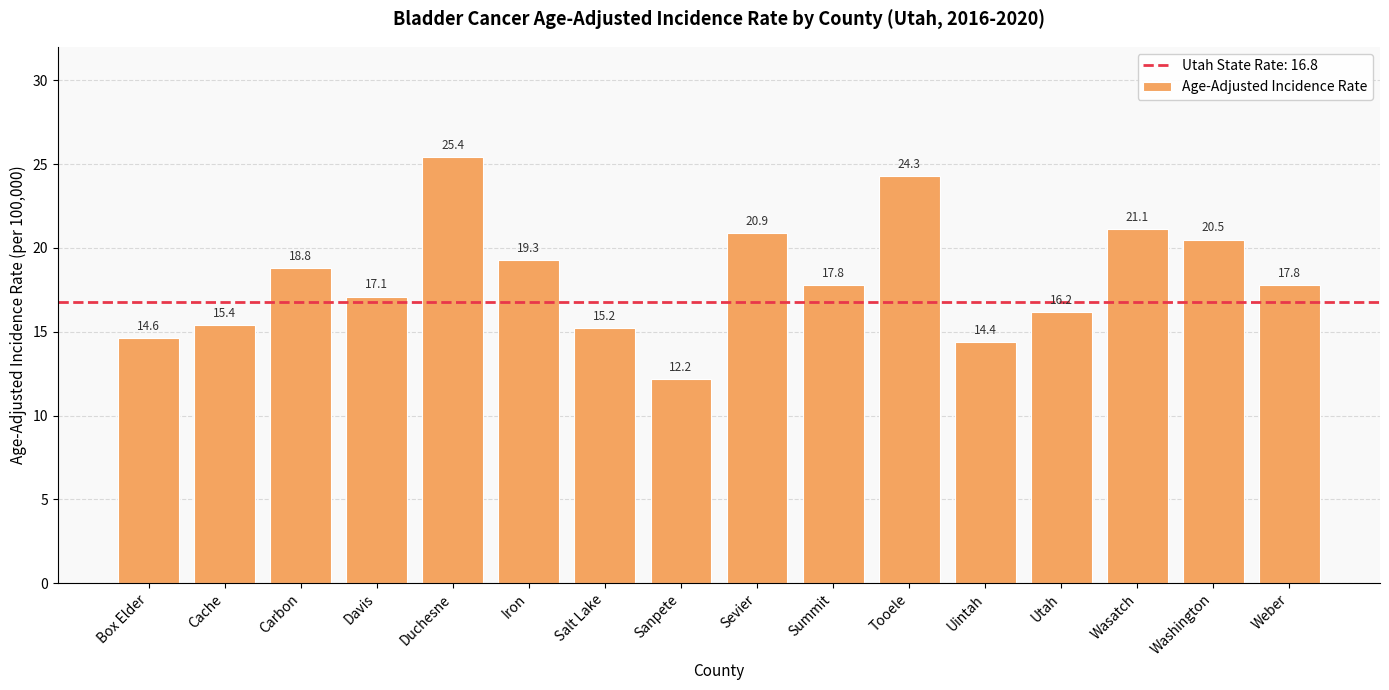

What is the difference between the values at Wasatch and Summit?

3.3